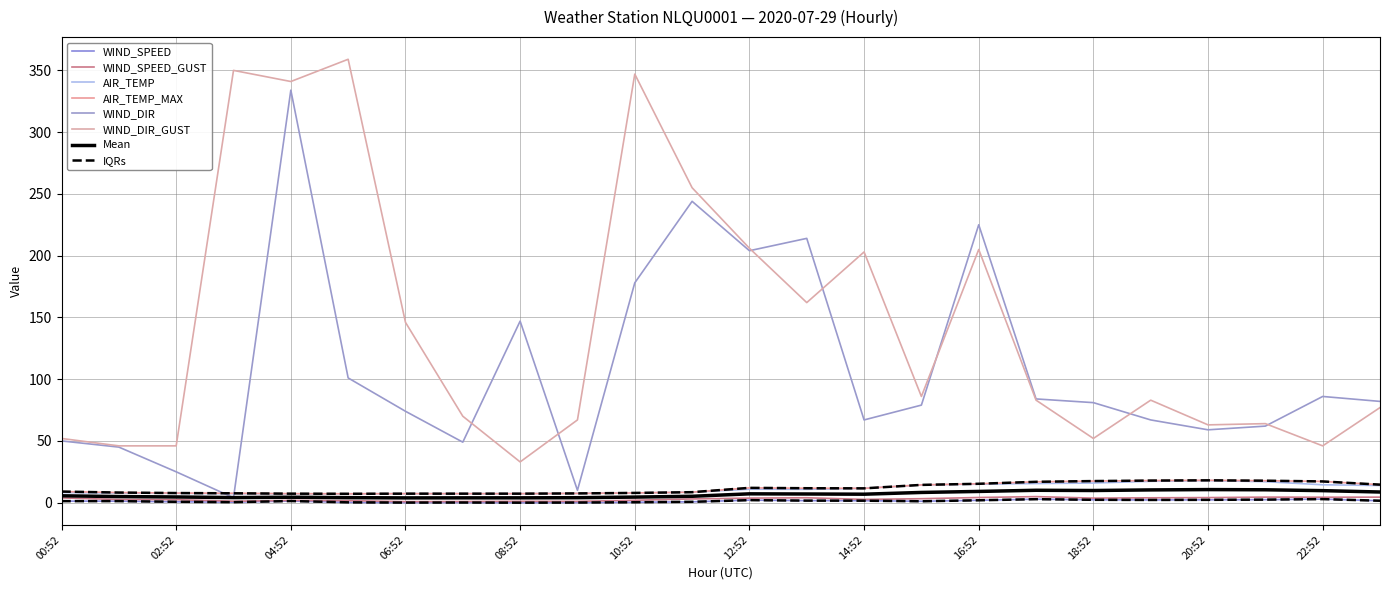

Does the chart display data point markers on the line(s)?

No